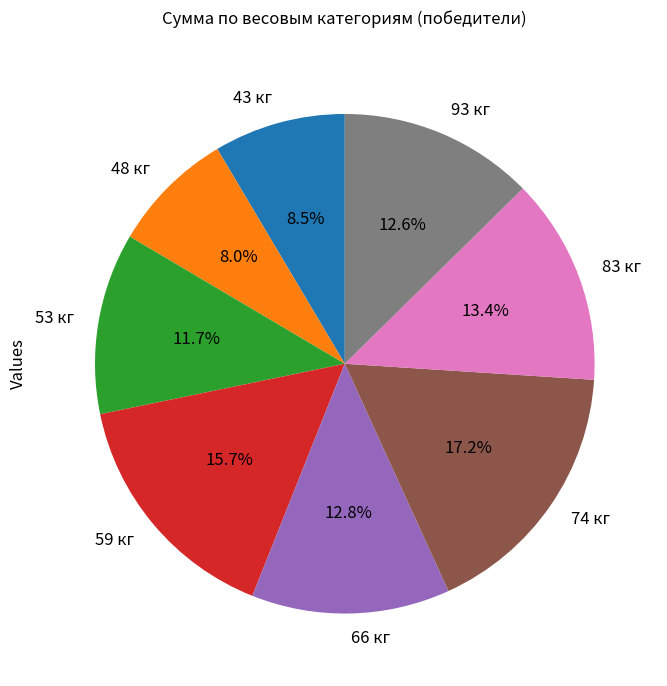

True or false: 48 кг accounts for 14% of the total.

False